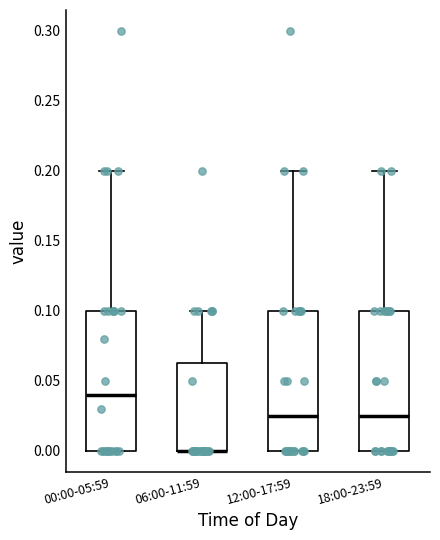

Reading left to right, transcribe this box plot: for each box, give where its median line is, the range the box spans, and where its two whiskers end, as read against the y-axis. The values are not printed on the chart, so give them approximately, as read against the axis.

00:00-05:59: median 0.040, box 0.000 to 0.100, whiskers 0.000 to 0.200
06:00-11:59: median 0.000 (drawn on the box's lower edge), box 0.000 to 0.065, whiskers 0.000 to 0.100
12:00-17:59: median 0.025, box 0.000 to 0.100, whiskers 0.000 to 0.200
18:00-23:59: median 0.025, box 0.000 to 0.100, whiskers 0.000 to 0.200